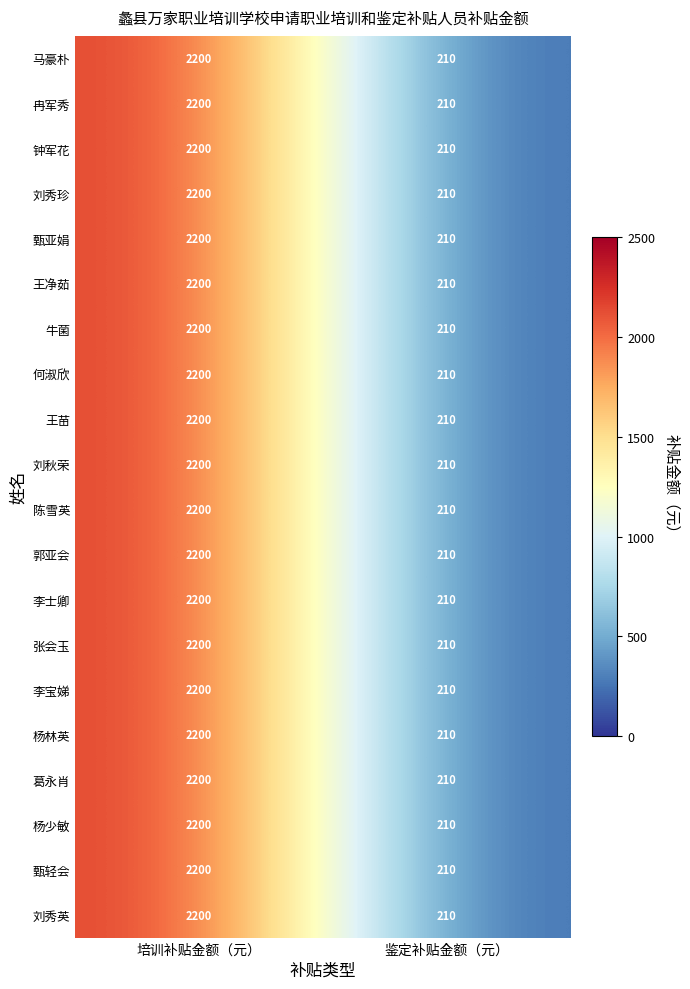

What is the average value of the 何淑欣 series?

1205